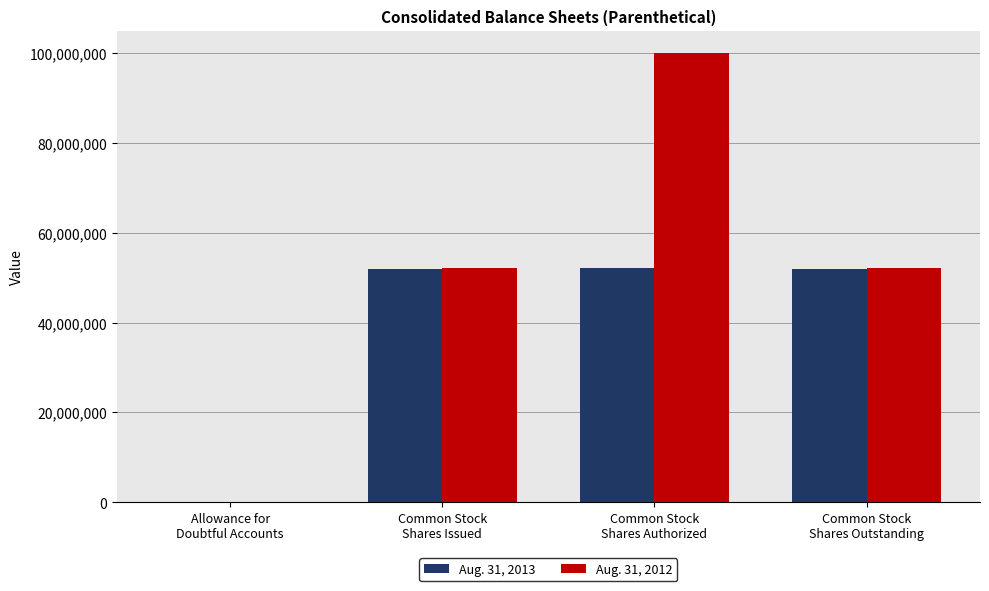

Which series has the largest total across all categories?

Aug. 31, 2012